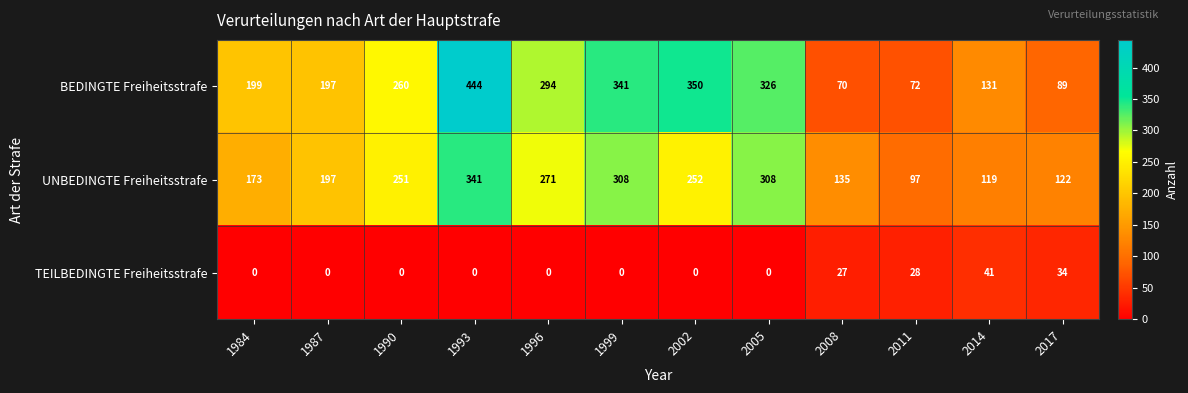

At which category is the sum across all series the highest?

1993